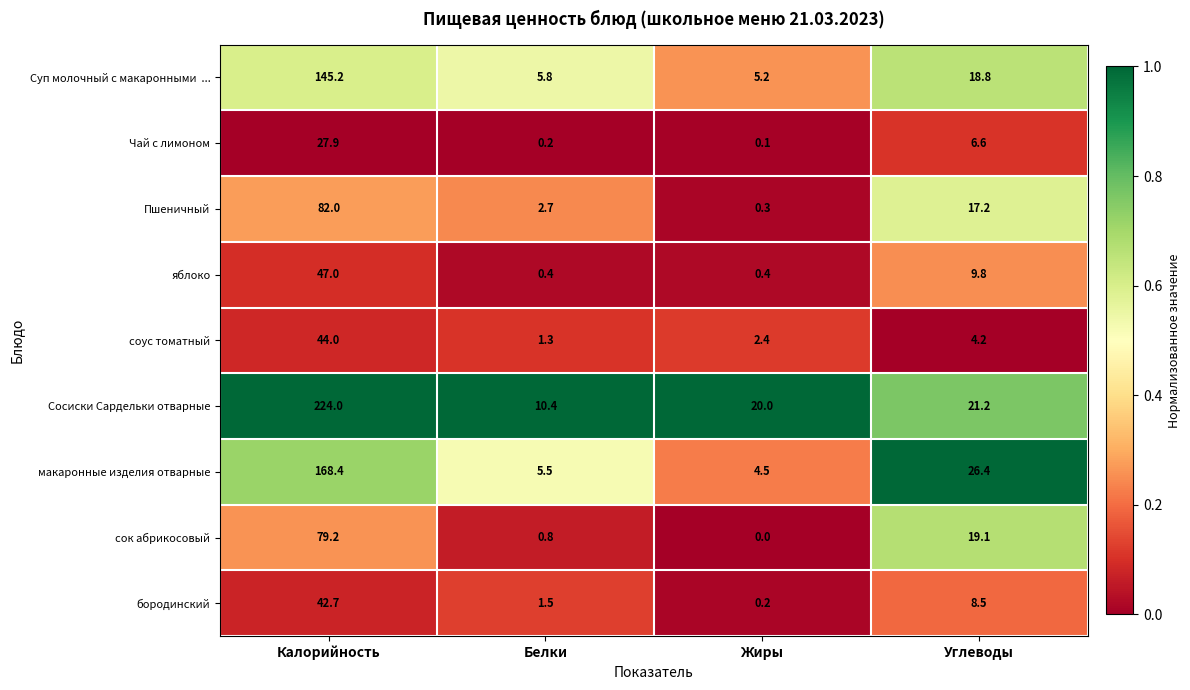

Between Калорийность and Углеводы, which series saw the biggest shift?

Сосиски Сардельки отварные